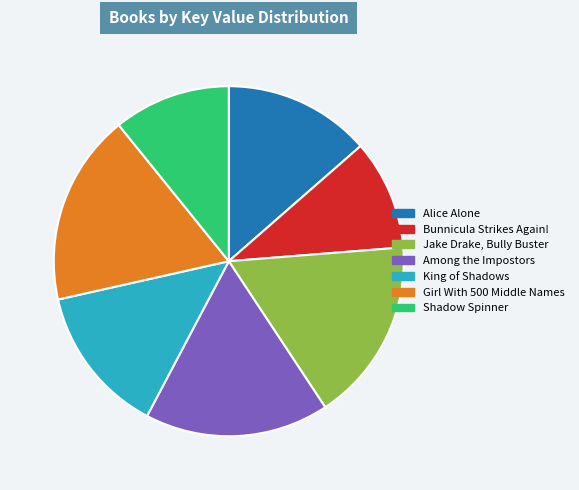

Which has a higher value, Shadow Spinner or King of Shadows?

King of Shadows